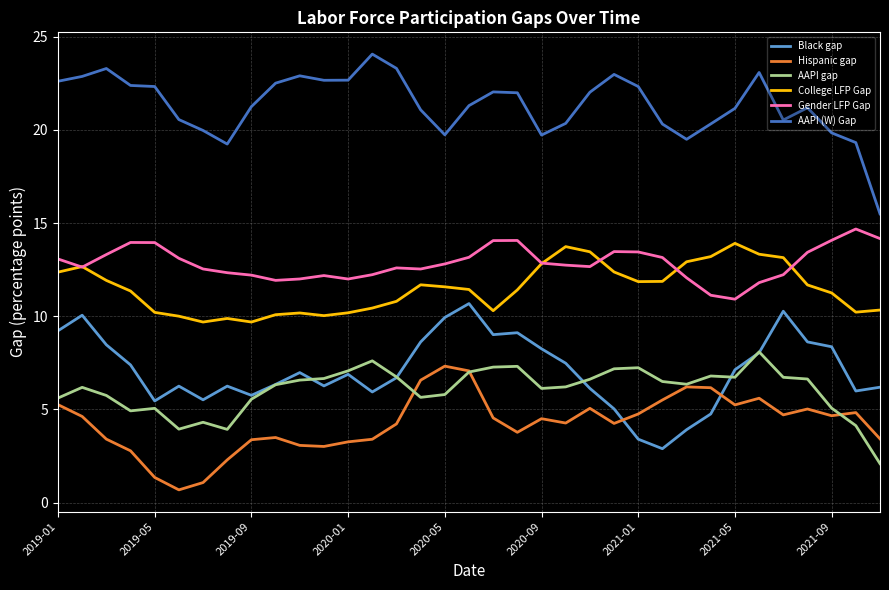

True or false: College LFP Gap and Black gap cross at least once.

False